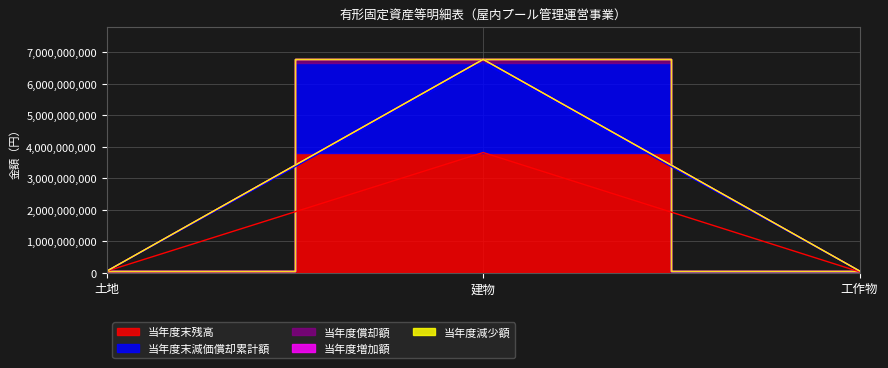

The value of 当年度償却額 at 土地 is 19892254. True or false?

False